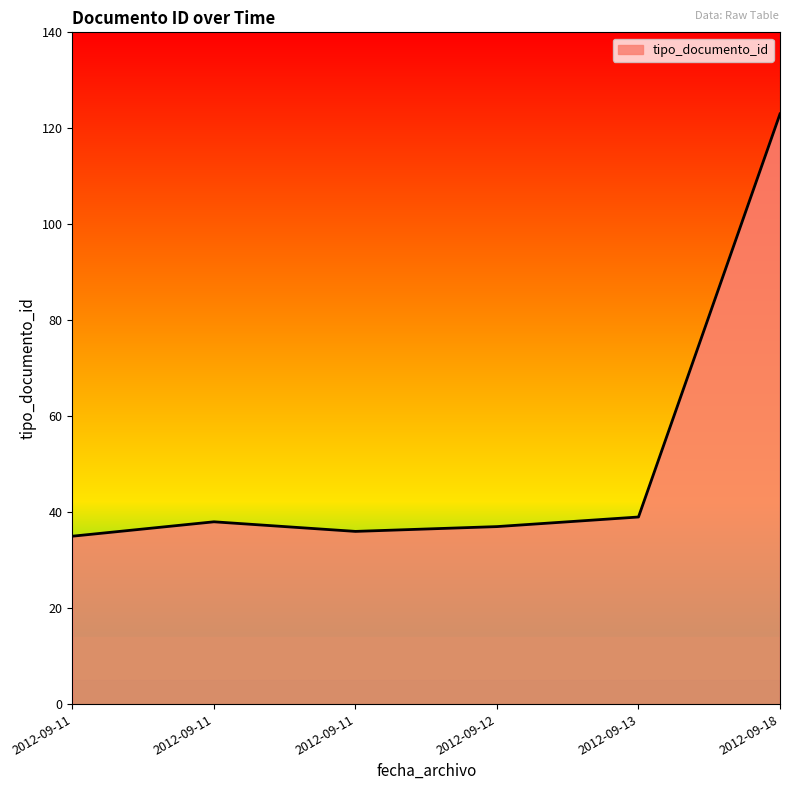

Does the chart have visible grid lines?

No